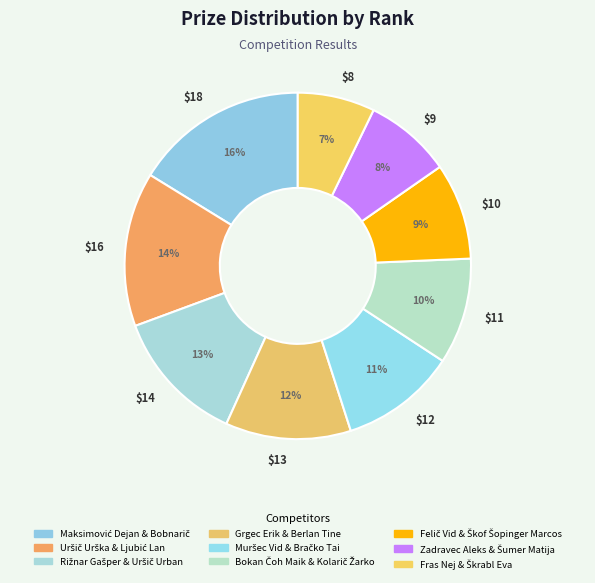

Which slice is the largest?

Maksimović Dejan & Bobnarič